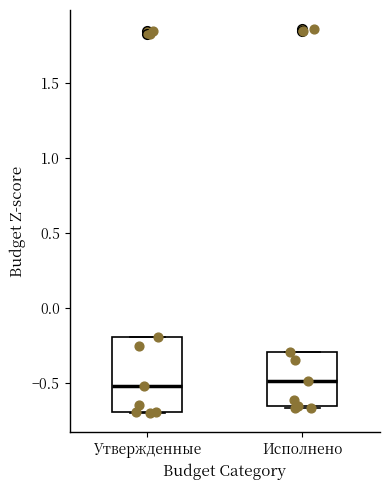

Comparing the boxes themselves (not the whiskers), which one is the tallest?

Утвержденные